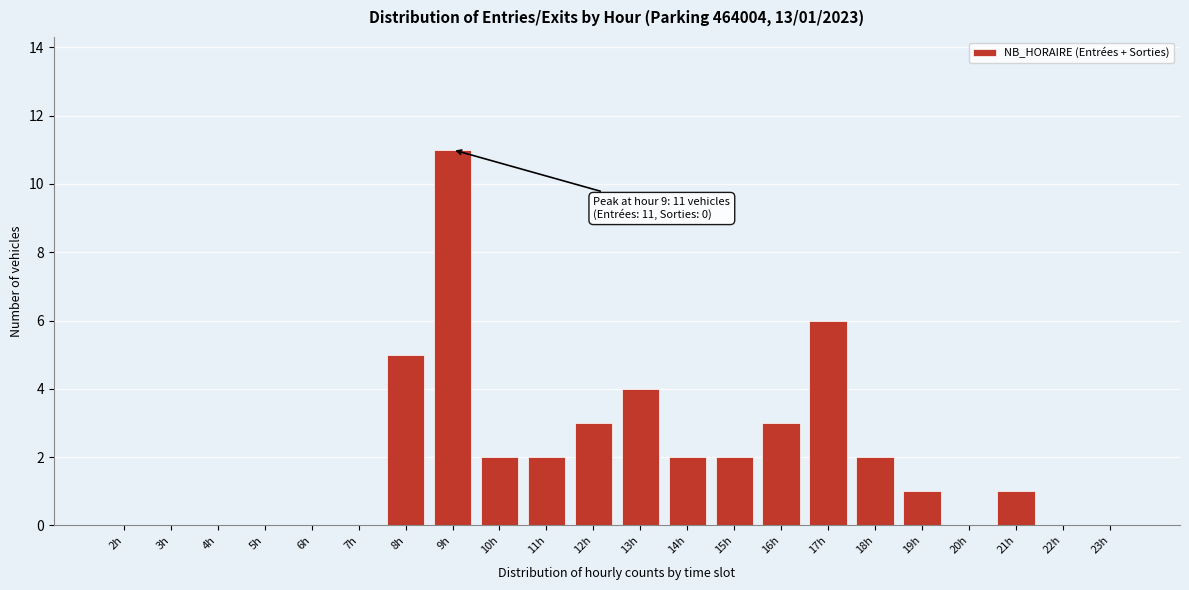

Reading left to right, list all the values displayed in this chart.

2h=0	3h=0	4h=0	5h=0	6h=0	7h=0	8h=5	9h=11	10h=2	11h=2	12h=3	13h=4	14h=2	15h=2	16h=3	17h=6	18h=2	19h=1	20h=0	21h=1	22h=0	23h=0